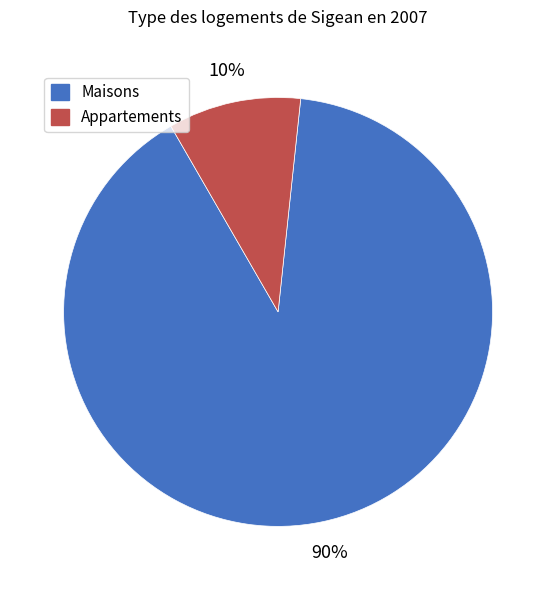

Is there any slice that represents more than half of the pie?

Yes